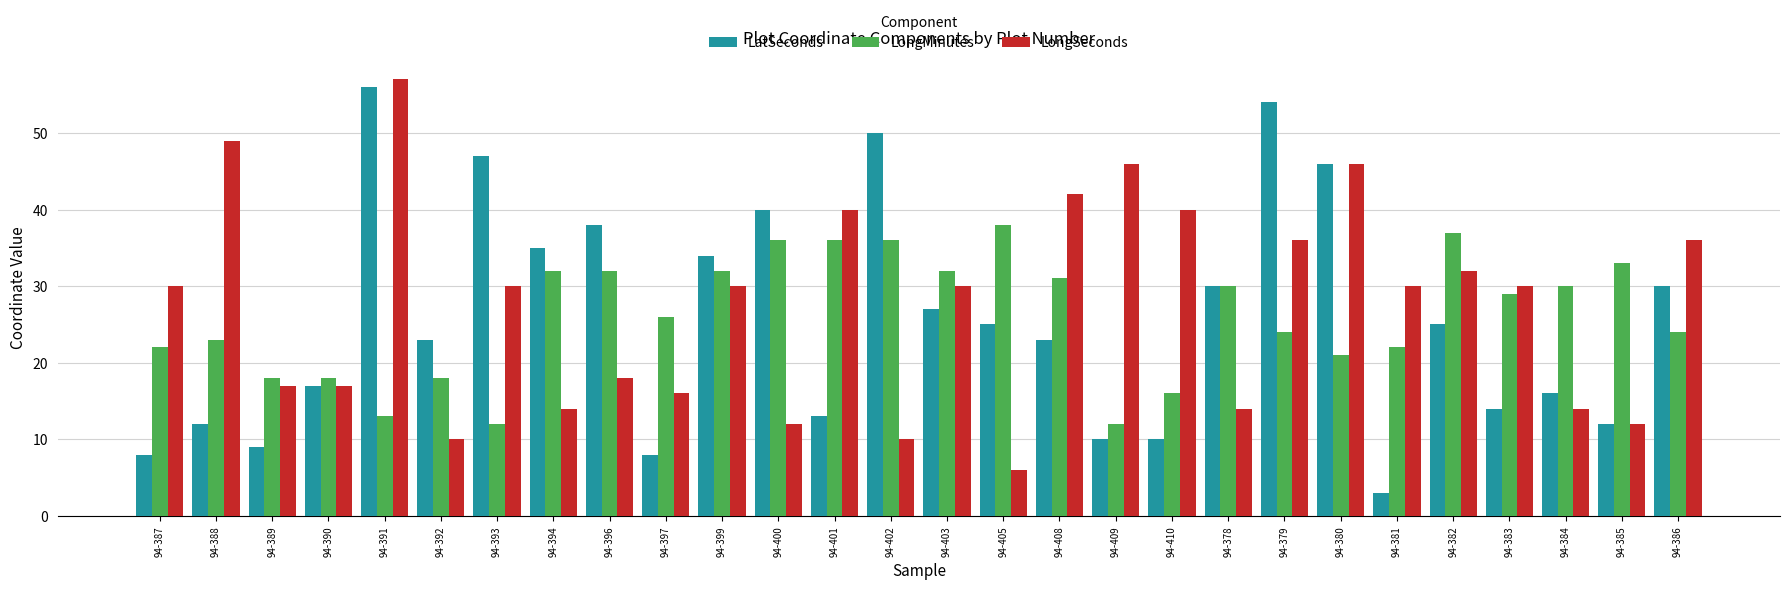

At 94-396, list the series in order from largest to smallest.

LatSeconds, LongMinutes, LongSeconds